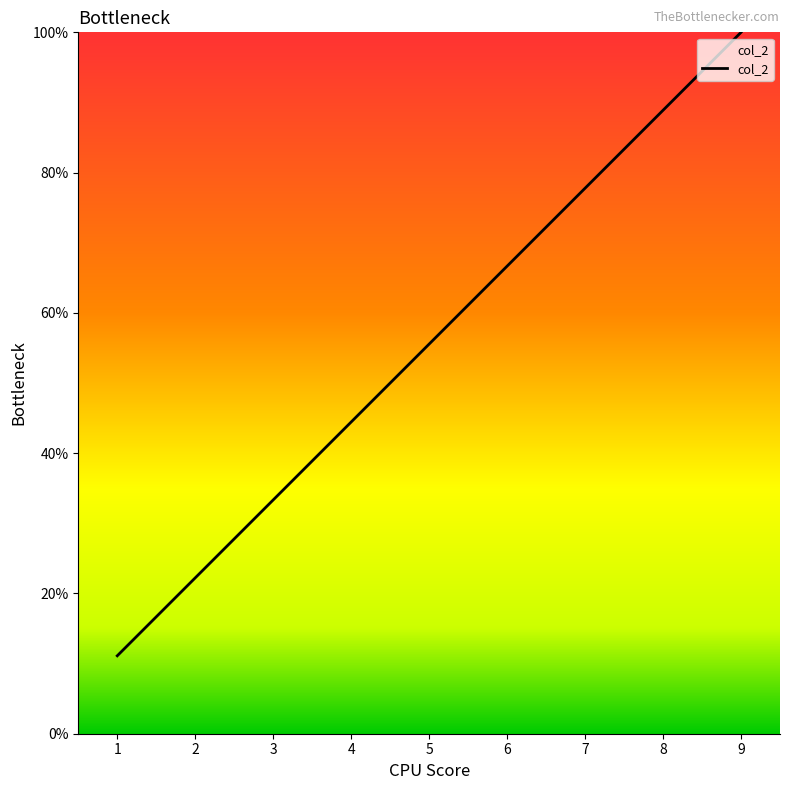

Between 2 and 3, which is larger?

3